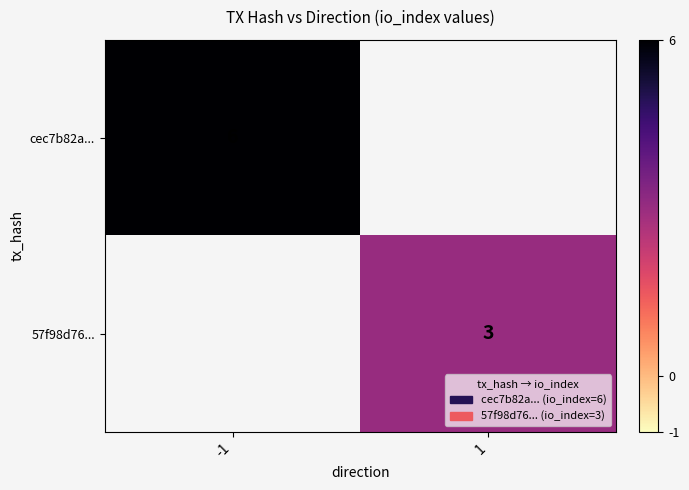

Which label corresponds to the smallest value in the chart?

1